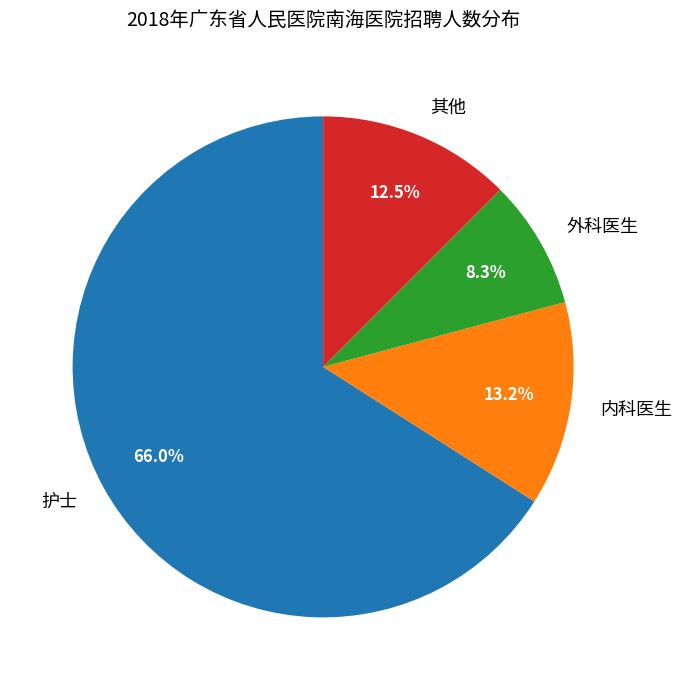

Do 其他 and 外科医生 together represent more than half of the pie?

No